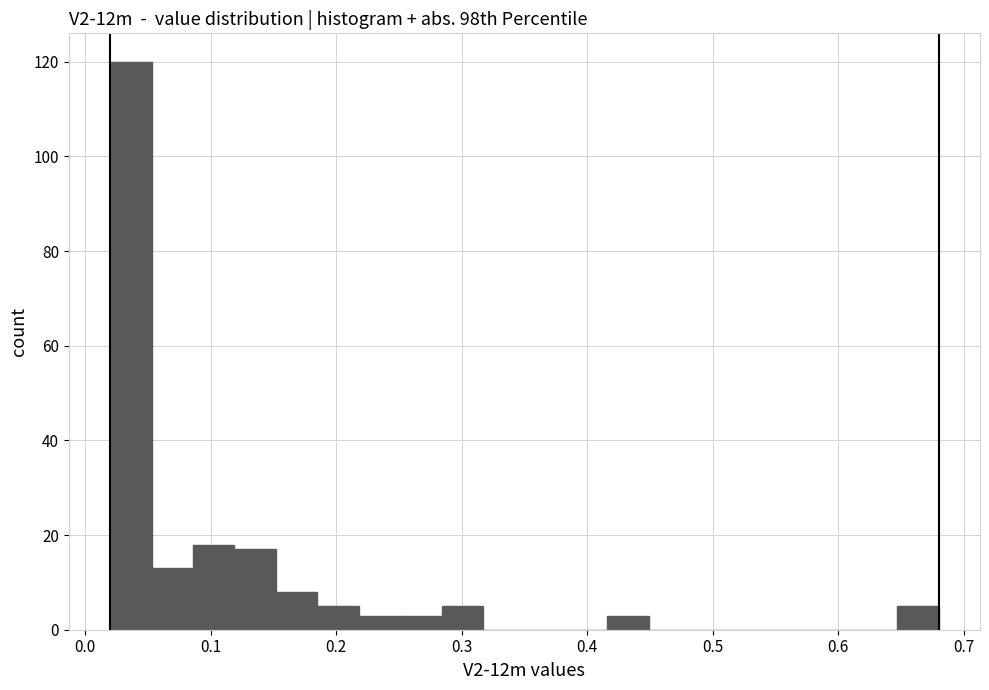

Read against the x-axis, roughly where is the centre of the tallest bar?

0.04